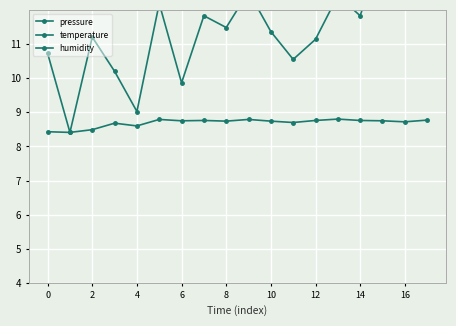

What is the total value across all series at 10?

22.5